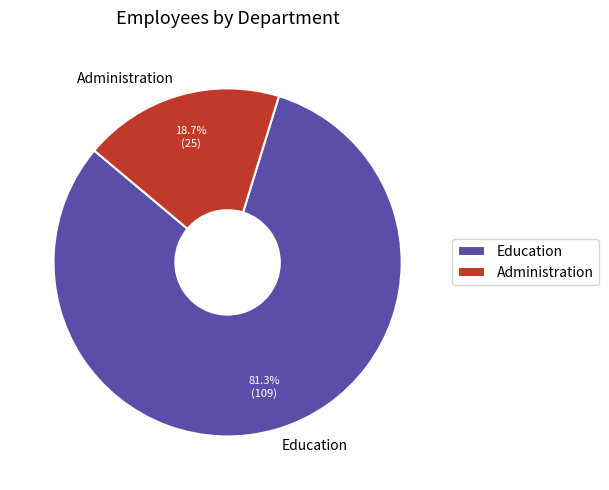

How much of the chart is everything except Education?

18.7%